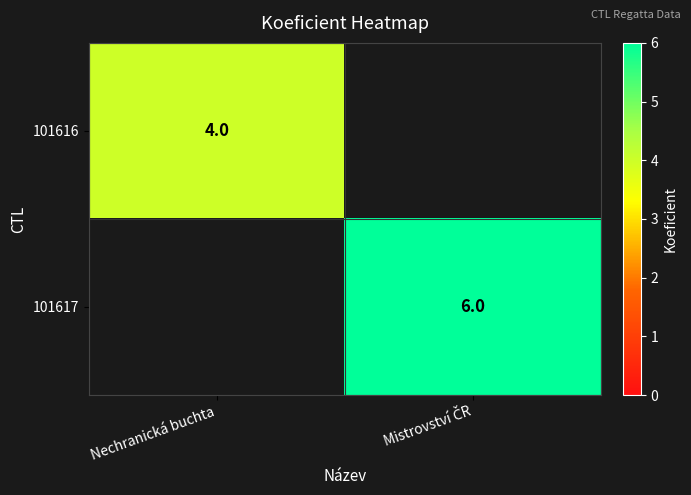

The 101616 series shows 4 at Nechranická buchta. True or false?

True